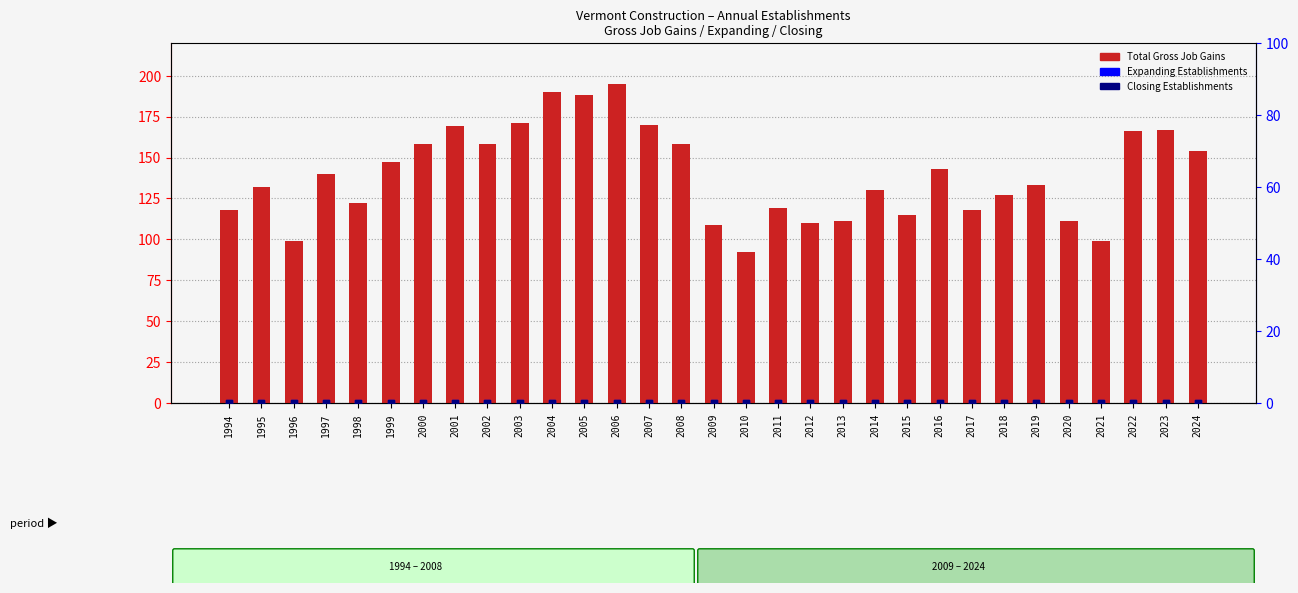

Which series contains the lowest Y value?

Expanding Establishments